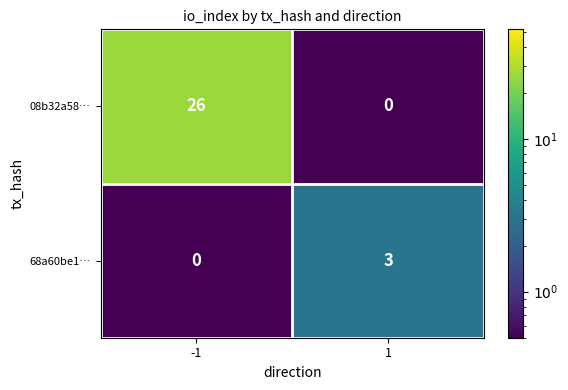

What is the average value of the 08b32a58… series?

13